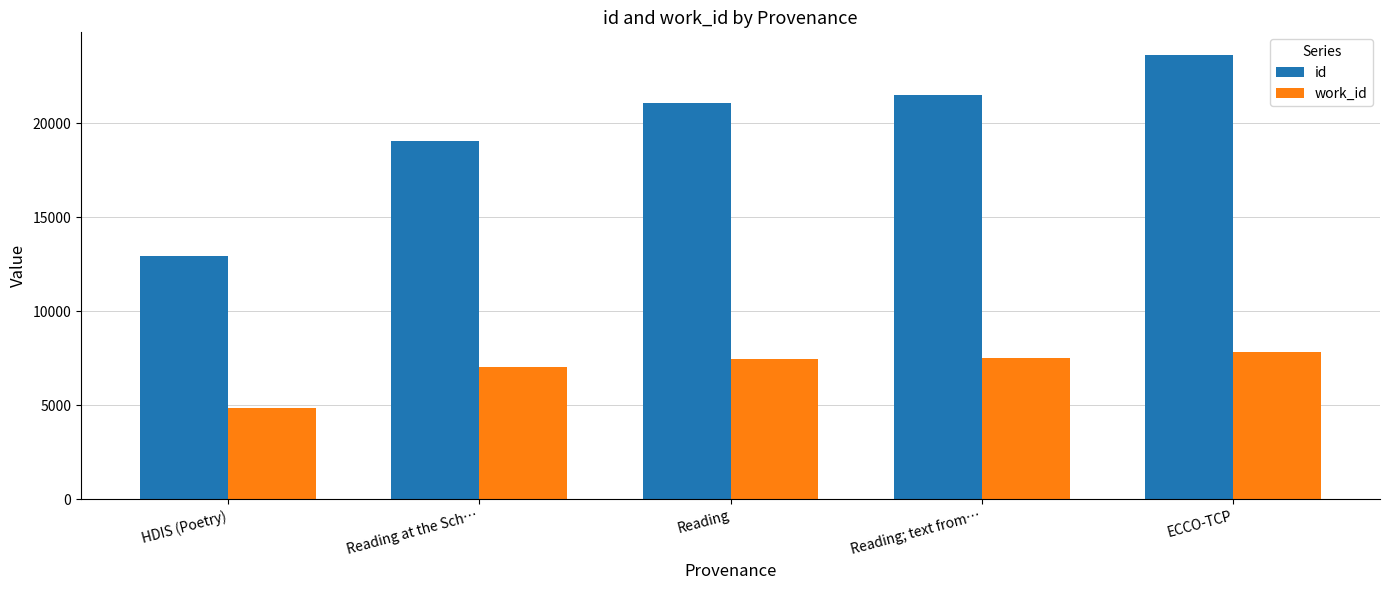

Which series has the widest spread of values?

id